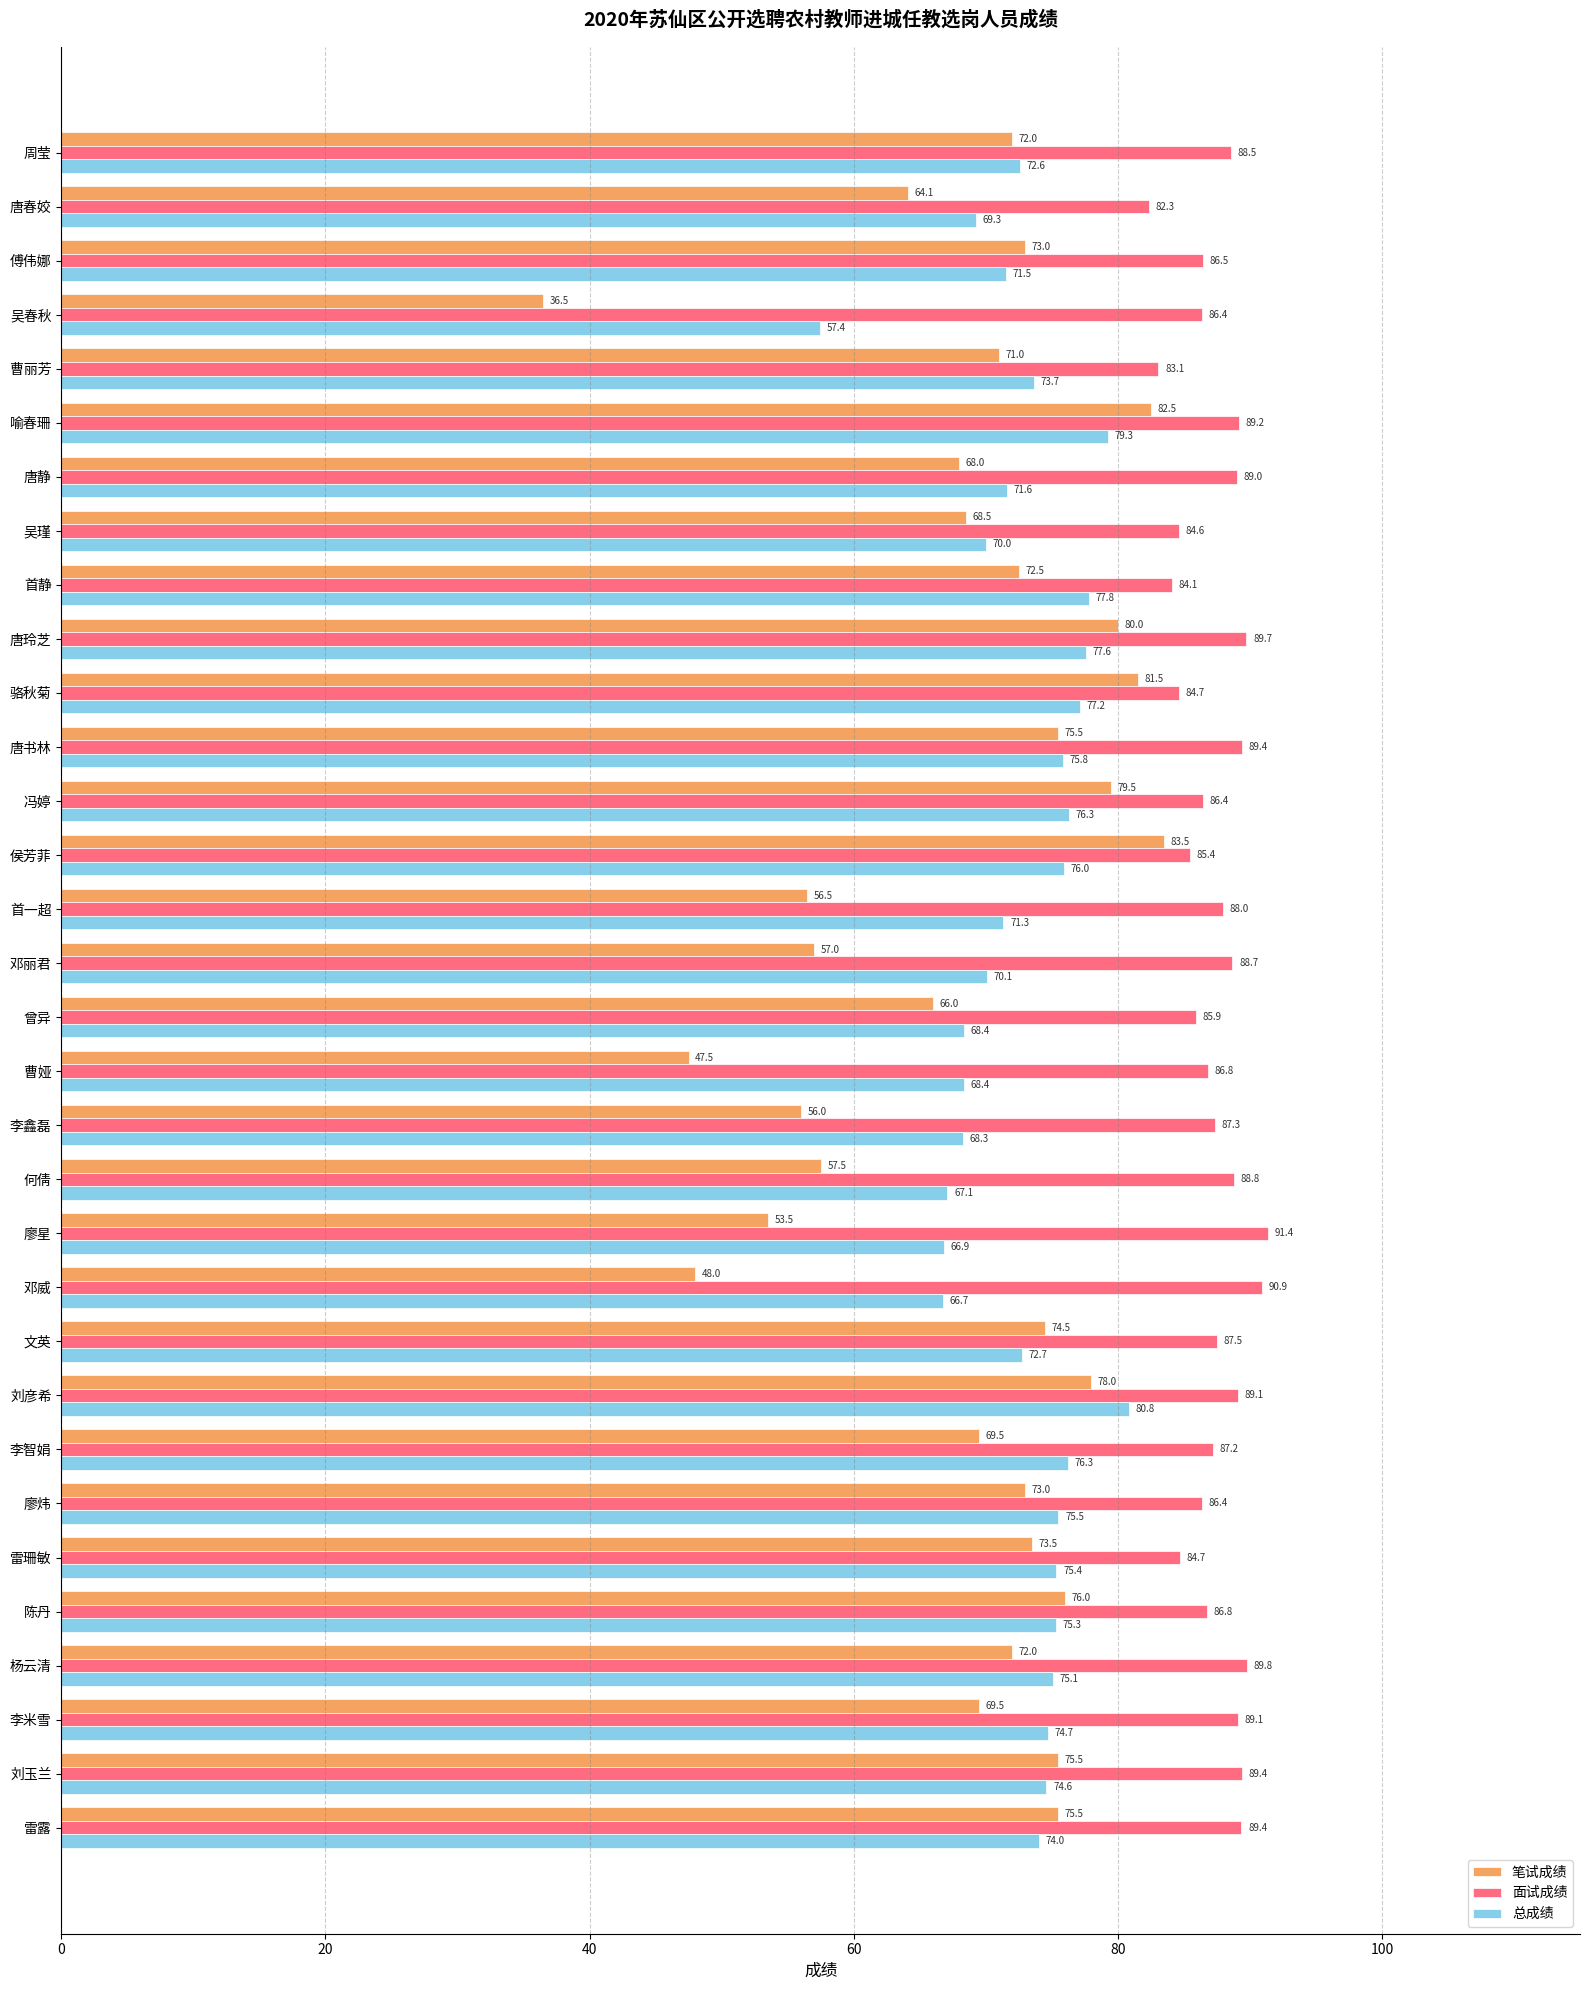

Which series has the largest total across all categories?

面试成绩